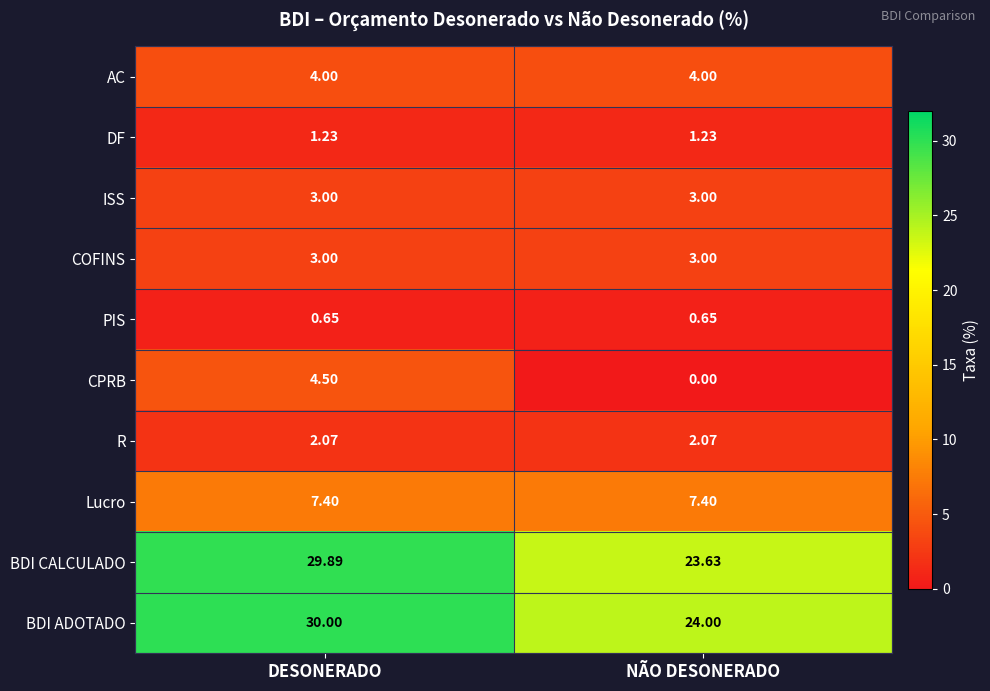

List the labels in order of BDI ADOTADO value, smallest first.

NÃO DESONERADO, DESONERADO